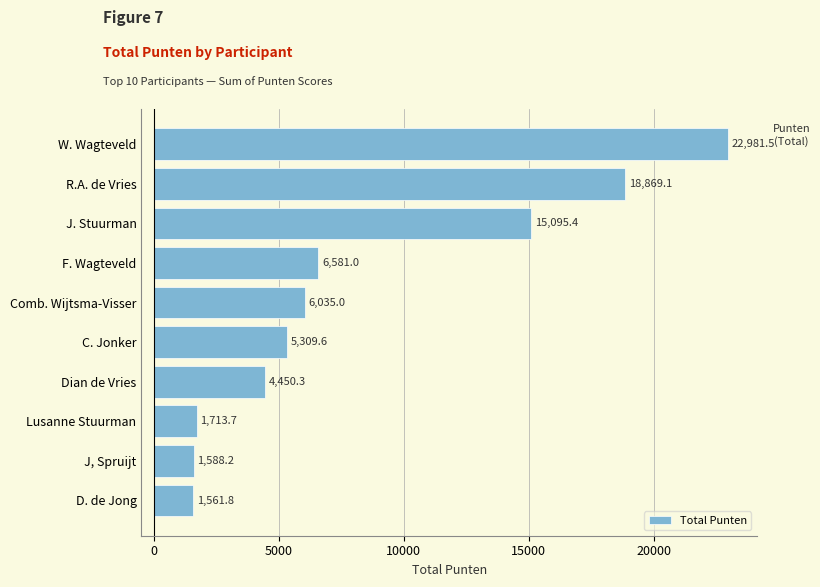

How many bars are there in total?

10